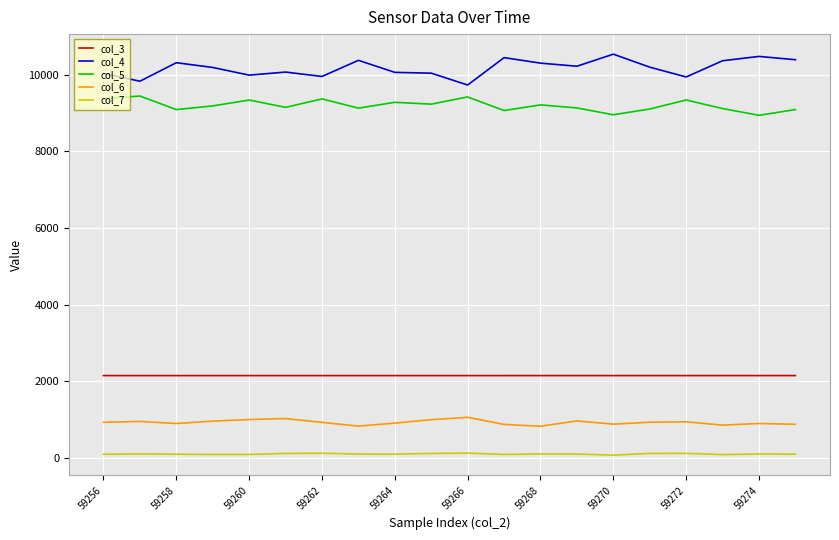

Which series has the widest spread of values?

col_4